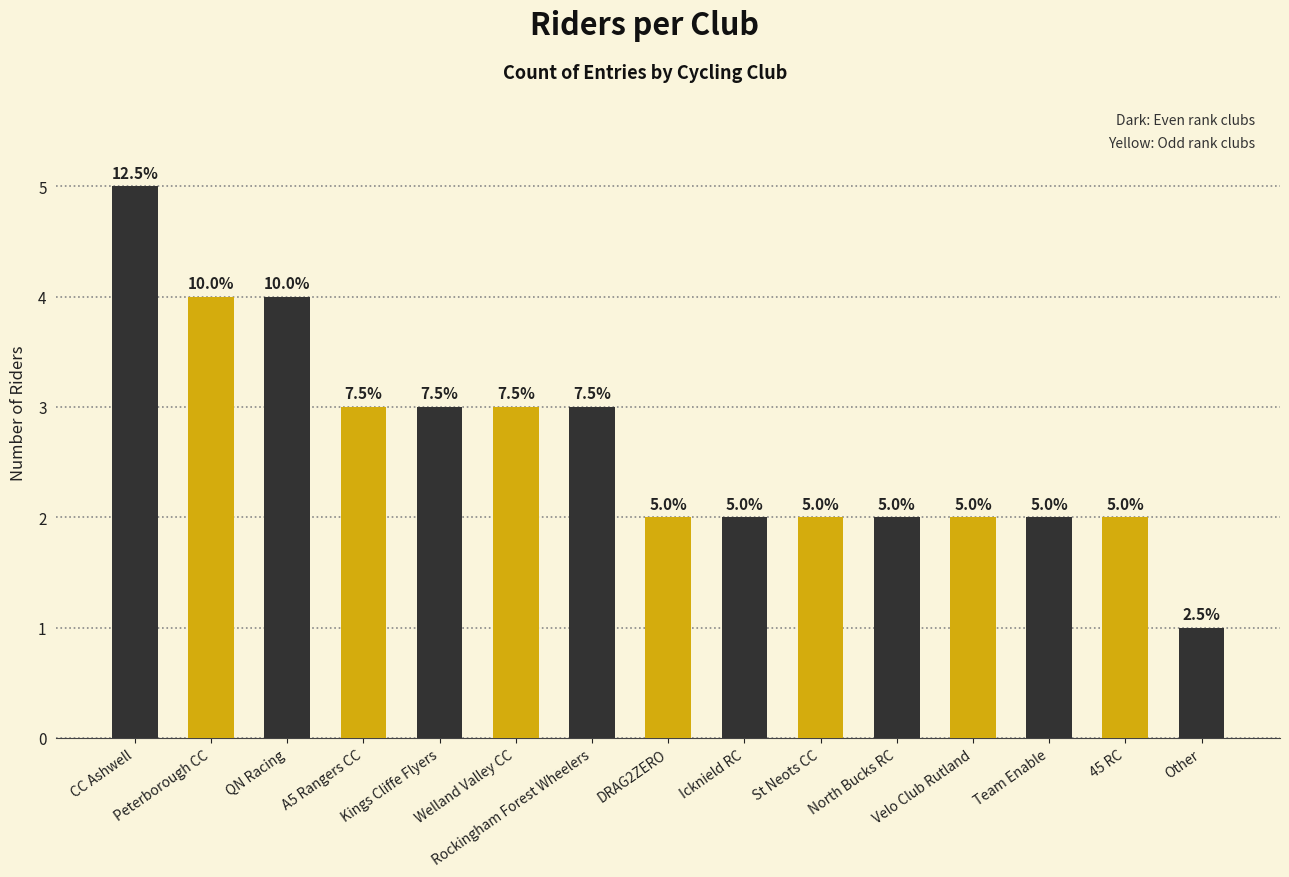

How many bars are there in total?

15